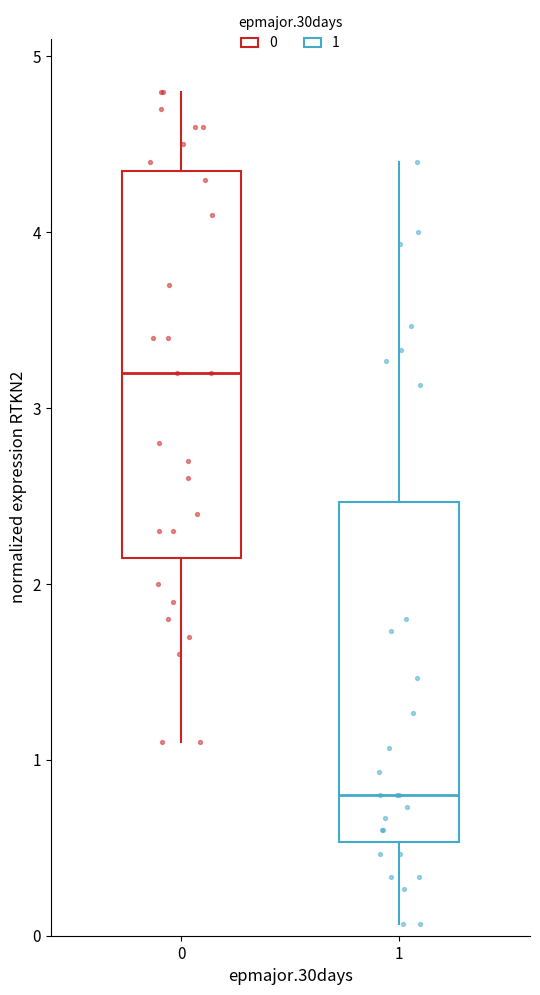

Where does the lower whisker of the box at x = 0 end on the y-axis? The values are not printed on the chart, so give them approximately, as read against the axis.

1.1